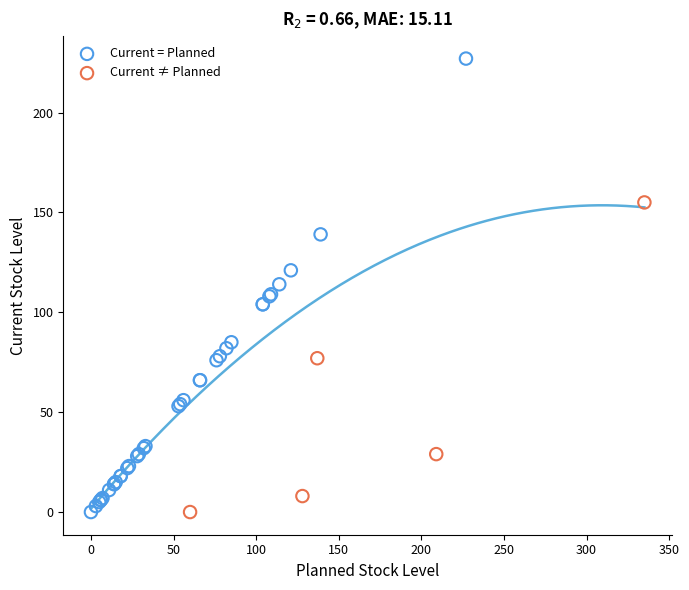

Which series reaches the maximum Y coordinate?

Current = Planned